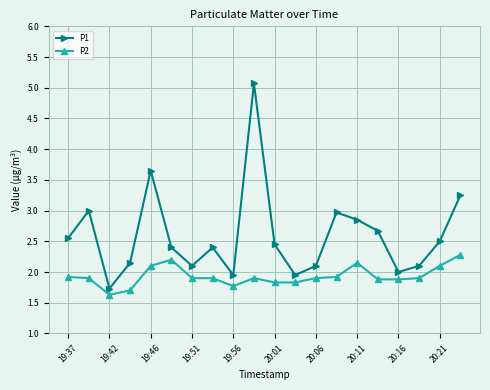

What is the value of the P2 point at the 20th from the left?

2.3